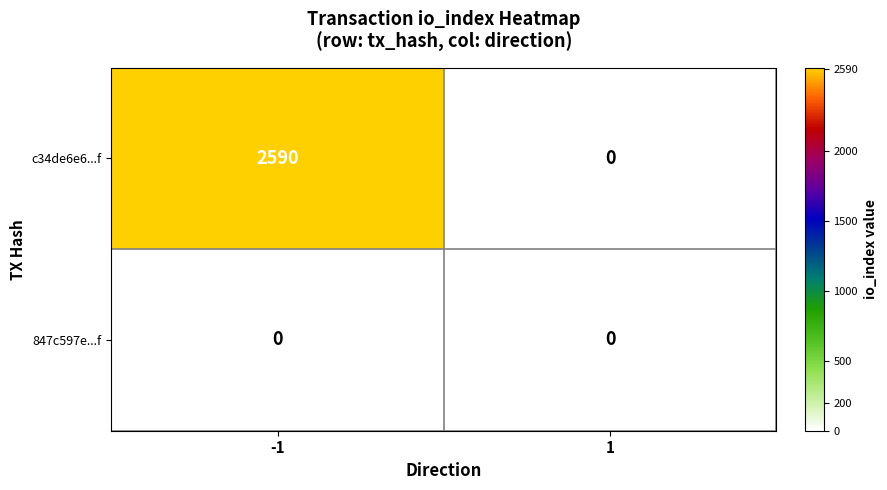

Reading left to right, what are all the values shown in this chart?

c34de6e6...f: 2590	0
847c597e...f: 0	0